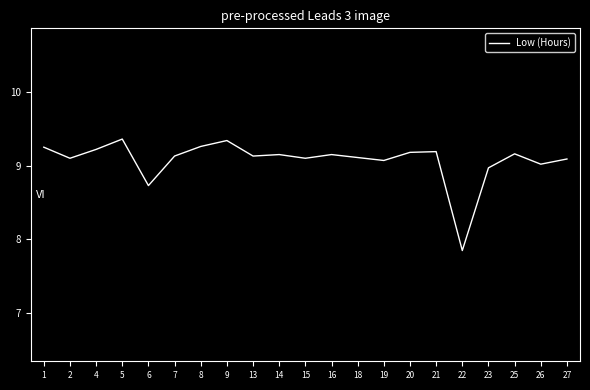

At which category does the data reach its first local valley?

2